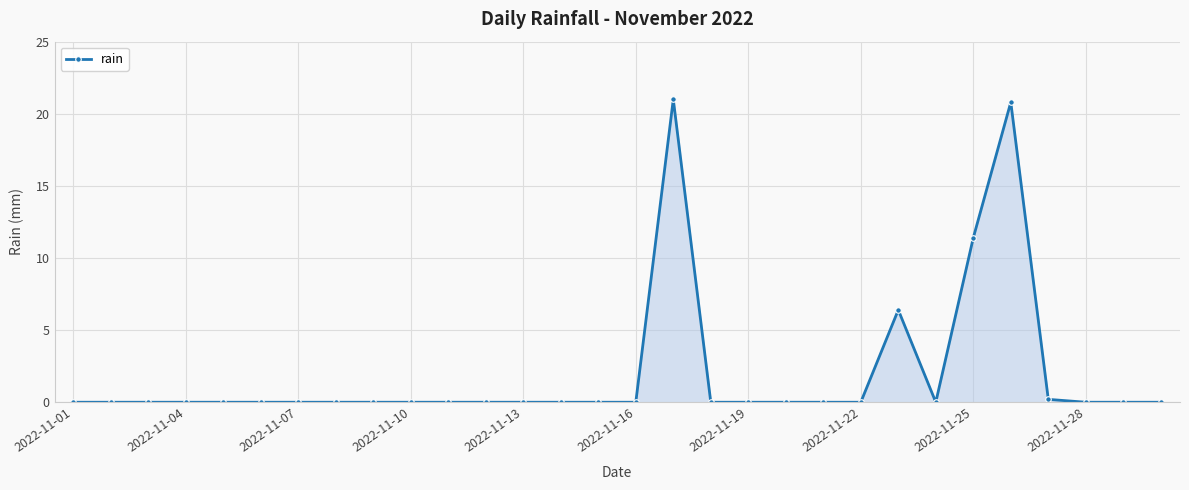

What is the value of the 26th point from the left?

20.8